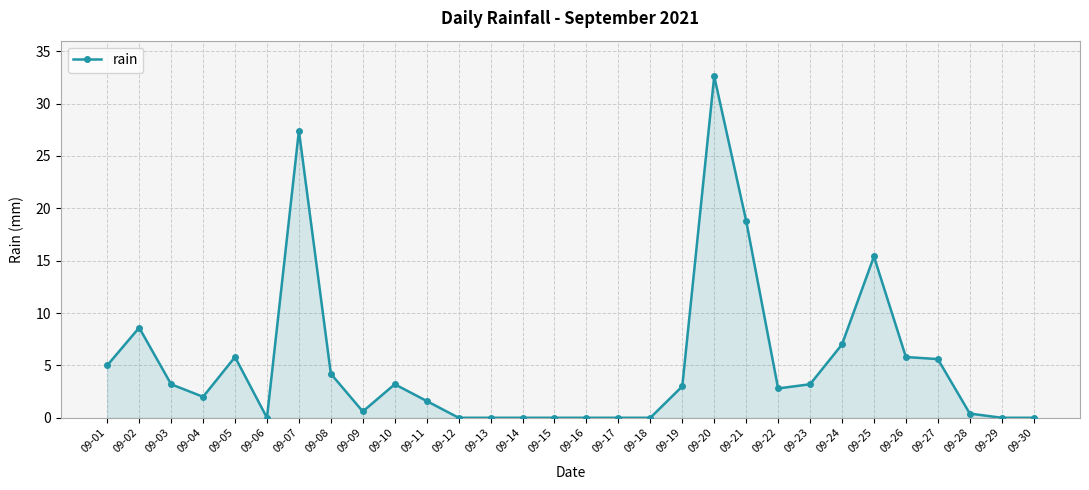

True or false: the data has more than 2 interior local peaks.

True